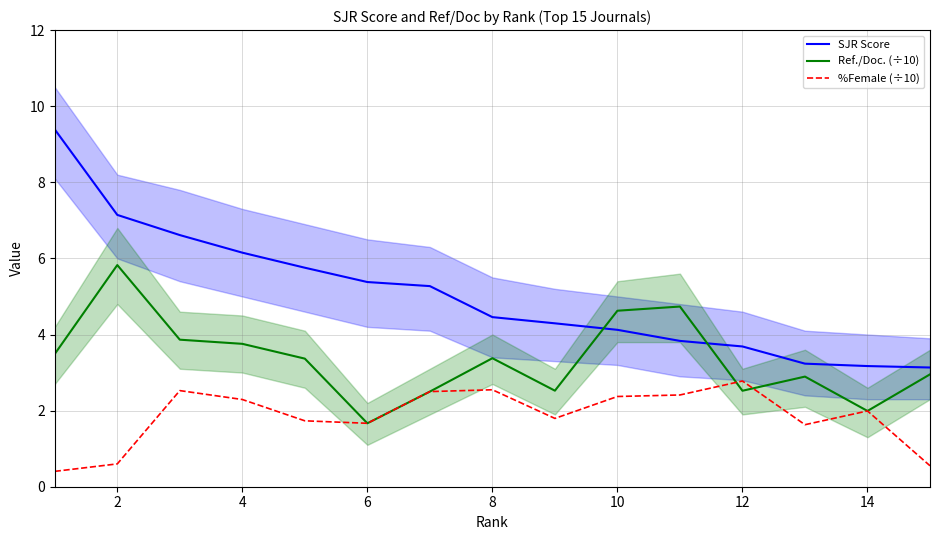

List the series in order of their peak value, highest first.

SJR Score, Ref./Doc. (÷10), %Female (÷10)